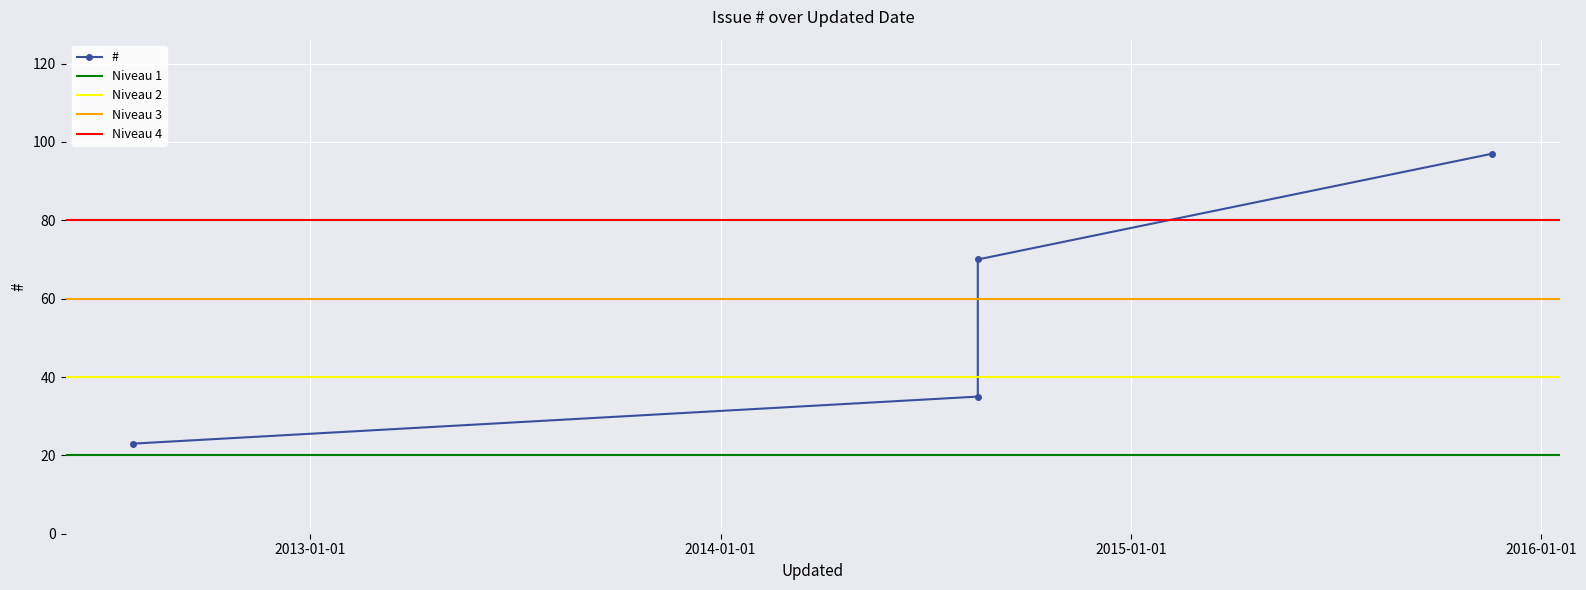

Read the value at 2014-08-17 21:14, to the nearest 5.

35